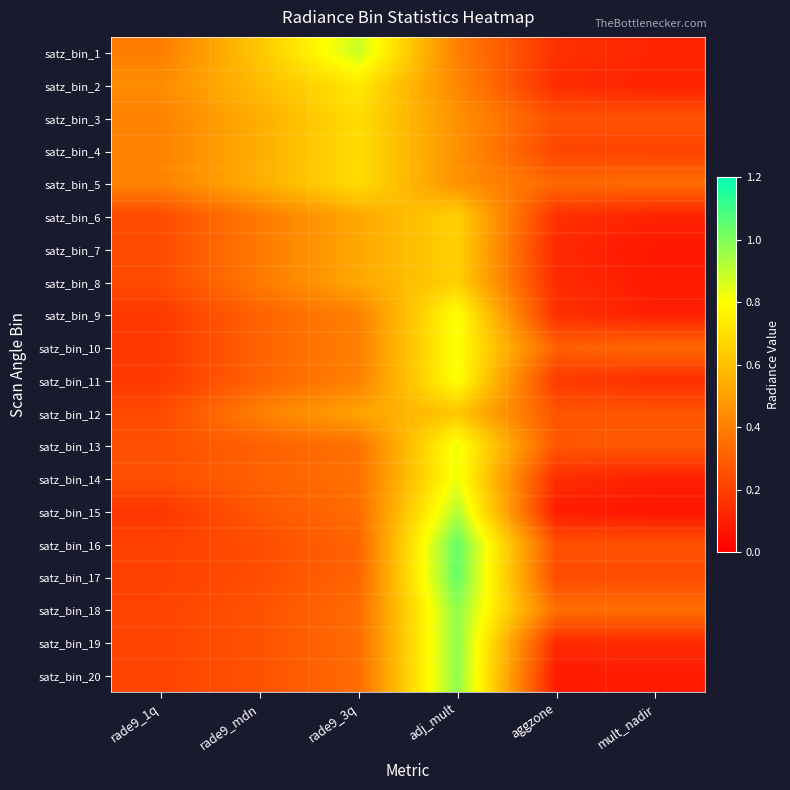

Reading left to right, extract all data points from this chart.

satz_bin_1: rade9_1q=0.4	rade9_mdn=0.6	rade9_3q=0.9	adj_mult=0.4	aggzone=0.2	mult_nadir=0.1
satz_bin_2: rade9_1q=0.4	rade9_mdn=0.6	rade9_3q=0.7	adj_mult=0.4	aggzone=0.1	mult_nadir=0.1
satz_bin_3: rade9_1q=0.4	rade9_mdn=0.5	rade9_3q=0.7	adj_mult=0.5	aggzone=0.3	mult_nadir=0.3
satz_bin_4: rade9_1q=0.4	rade9_mdn=0.5	rade9_3q=0.7	adj_mult=0.5	aggzone=0.2	mult_nadir=0.2
satz_bin_5: rade9_1q=0.4	rade9_mdn=0.5	rade9_3q=0.7	adj_mult=0.5	aggzone=0.3	mult_nadir=0.3
satz_bin_6: rade9_1q=0.2	rade9_mdn=0.4	rade9_3q=0.5	adj_mult=0.7	aggzone=0.2	mult_nadir=0.1
satz_bin_7: rade9_1q=0.2	rade9_mdn=0.4	rade9_3q=0.5	adj_mult=0.7	aggzone=0.1	mult_nadir=0.1
satz_bin_8: rade9_1q=0.2	rade9_mdn=0.4	rade9_3q=0.5	adj_mult=0.7	aggzone=0.1	mult_nadir=0.1
satz_bin_9: rade9_1q=0.2	rade9_mdn=0.3	rade9_3q=0.4	adj_mult=0.8	aggzone=0.2	mult_nadir=0.1
satz_bin_10: rade9_1q=0.2	rade9_mdn=0.3	rade9_3q=0.4	adj_mult=0.8	aggzone=0.3	mult_nadir=0.3
satz_bin_11: rade9_1q=0.2	rade9_mdn=0.3	rade9_3q=0.4	adj_mult=0.8	aggzone=0.2	mult_nadir=0.1
satz_bin_12: rade9_1q=0.2	rade9_mdn=0.4	rade9_3q=0.5	adj_mult=0.6	aggzone=0.3	mult_nadir=0.3
satz_bin_13: rade9_1q=0.3	rade9_mdn=0.3	rade9_3q=0.4	adj_mult=0.8	aggzone=0.3	mult_nadir=0.3
satz_bin_14: rade9_1q=0.3	rade9_mdn=0.3	rade9_3q=0.4	adj_mult=0.8	aggzone=0.1	mult_nadir=0.1
satz_bin_15: rade9_1q=0.2	rade9_mdn=0.3	rade9_3q=0.3	adj_mult=0.9	aggzone=0.1	mult_nadir=0.1
satz_bin_16: rade9_1q=0.2	rade9_mdn=0.2	rade9_3q=0.3	adj_mult=1.0	aggzone=0.3	mult_nadir=0.3
satz_bin_17: rade9_1q=0.2	rade9_mdn=0.2	rade9_3q=0.3	adj_mult=1.0	aggzone=0.2	mult_nadir=0.2
satz_bin_18: rade9_1q=0.2	rade9_mdn=0.3	rade9_3q=0.3	adj_mult=1.0	aggzone=0.3	mult_nadir=0.3
satz_bin_19: rade9_1q=0.2	rade9_mdn=0.3	rade9_3q=0.3	adj_mult=1.0	aggzone=0.1	mult_nadir=0.1
satz_bin_20: rade9_1q=0.2	rade9_mdn=0.3	rade9_3q=0.3	adj_mult=1.0	aggzone=0.1	mult_nadir=0.1